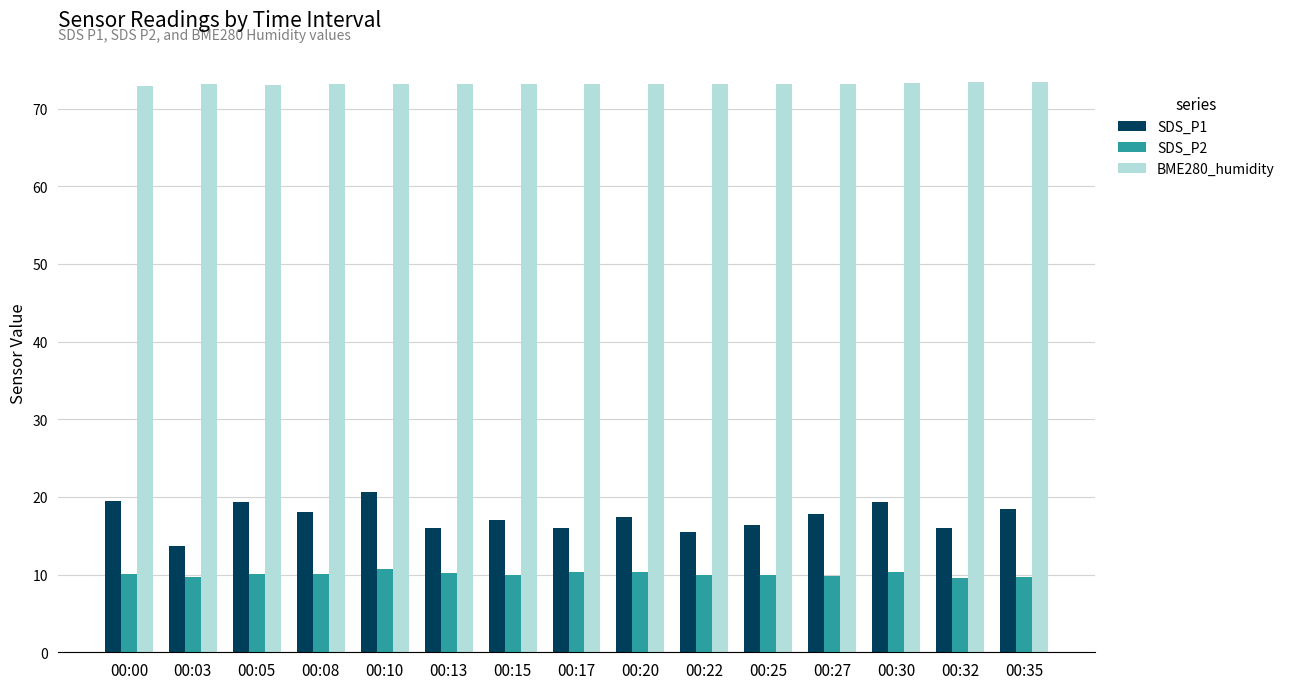

What is the sum of all BME280_humidity values?

1097.8